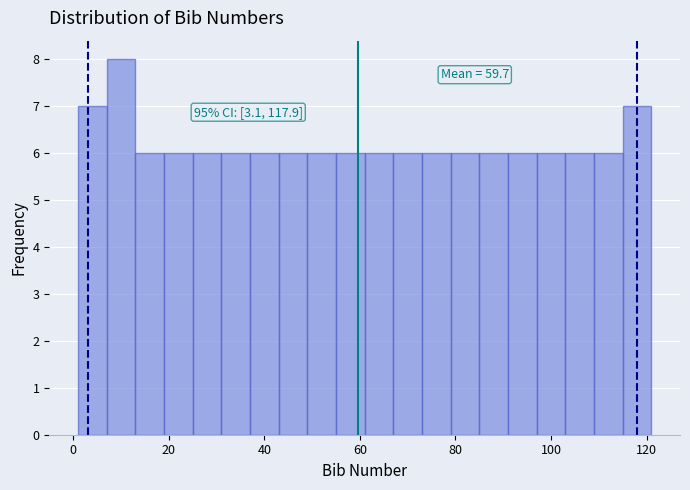

Read against the x-axis, roughly where is the centre of the tallest bar?

10